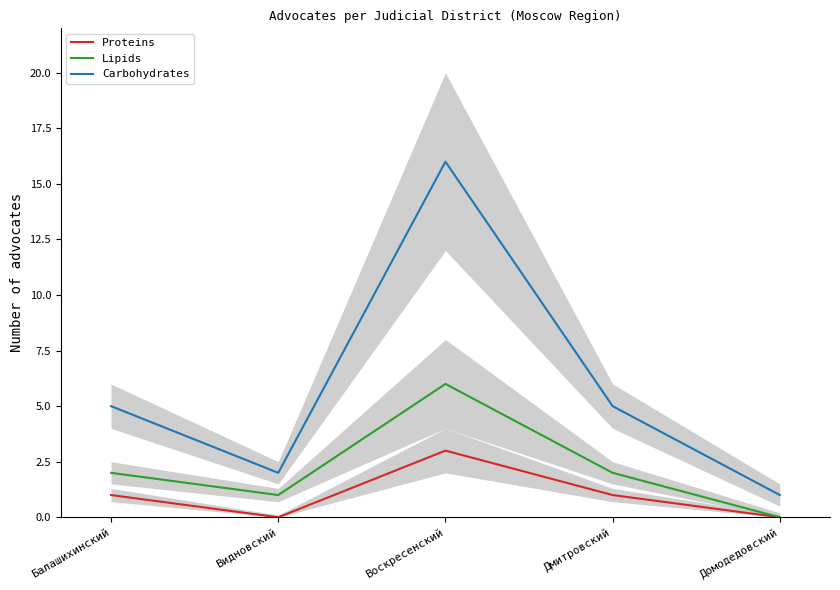

Where is the first local minimum for Proteins?

Видновский